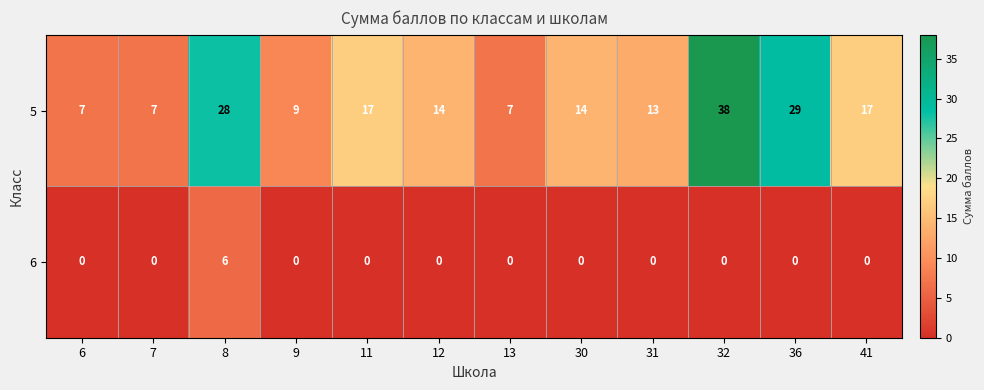

Reading left to right, list all the values displayed in this chart.

5: 6=7	7=7	8=28	9=9	11=17	12=14	13=7	30=14	31=13	32=38	36=29	41=17
6: 6=0	7=0	8=6	9=0	11=0	12=0	13=0	30=0	31=0	32=0	36=0	41=0